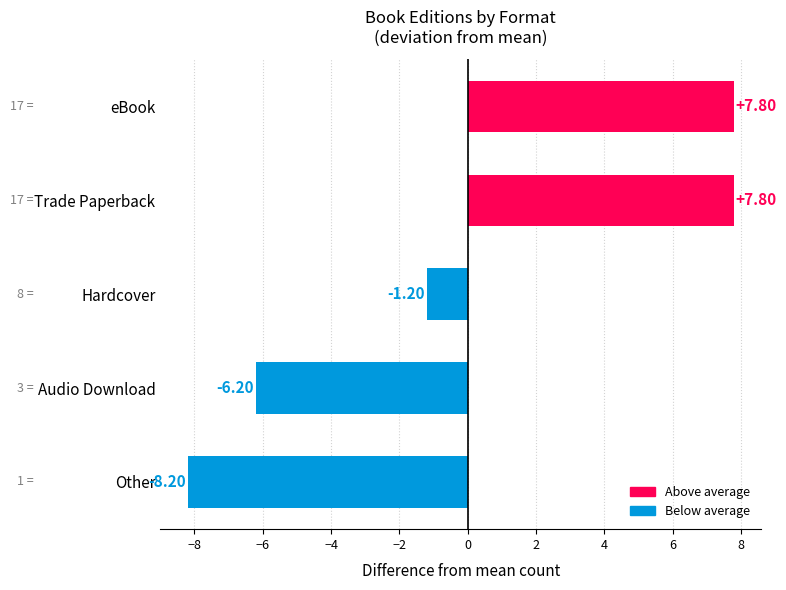

Where is the data nearest to the value 0?

Hardcover